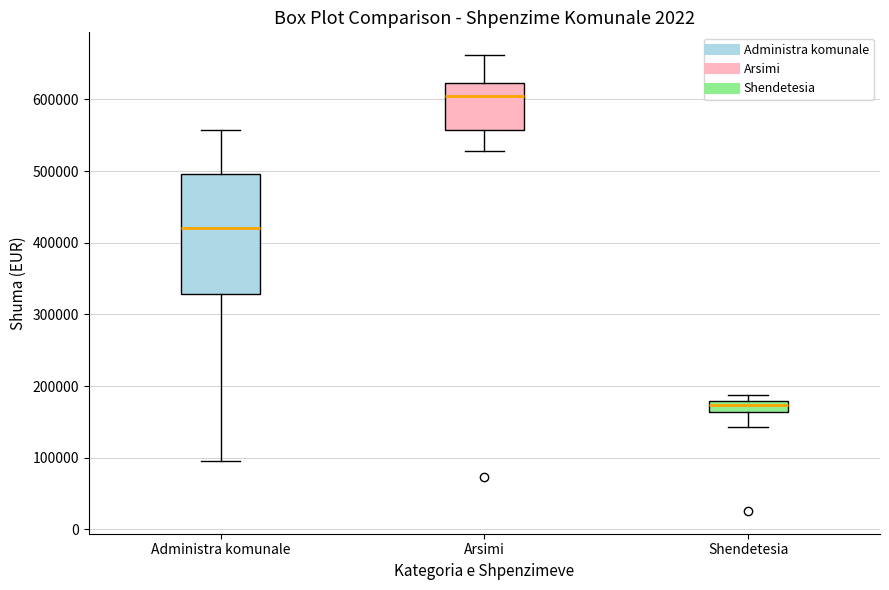

Reading left to right, read every box against the y-axis: the position of its median line, the range the box covers, and the ends of its whiskers. The values are not printed on the chart, so give them approximately, as read against the axis.

Administra komunale: median 420000, box 330000 to 500000, whiskers 100000 to 560000
Arsimi: median 600000, box 560000 to 620000, whiskers 530000 to 660000
Shendetesia: median 170000, box 160000 to 180000, whiskers 140000 to 190000